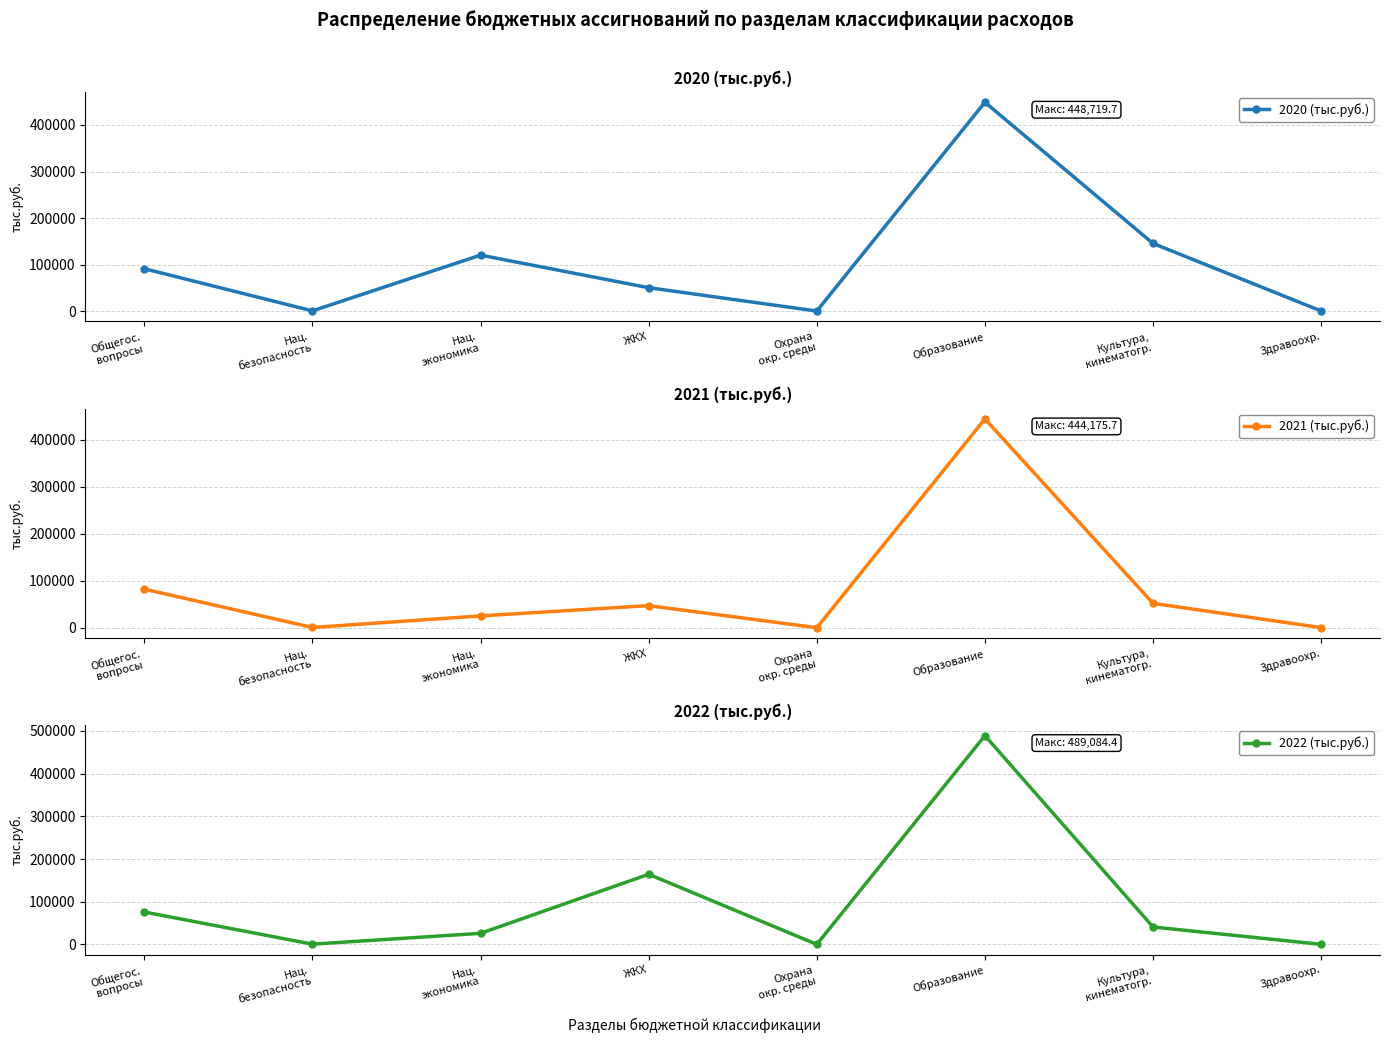

How many distinct data groups are displayed?

3